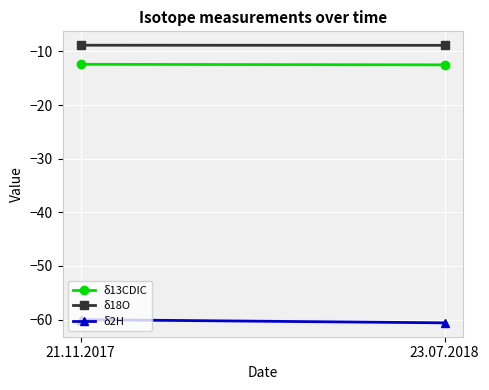

What is the label of the 2nd point from the right?

21.11.2017